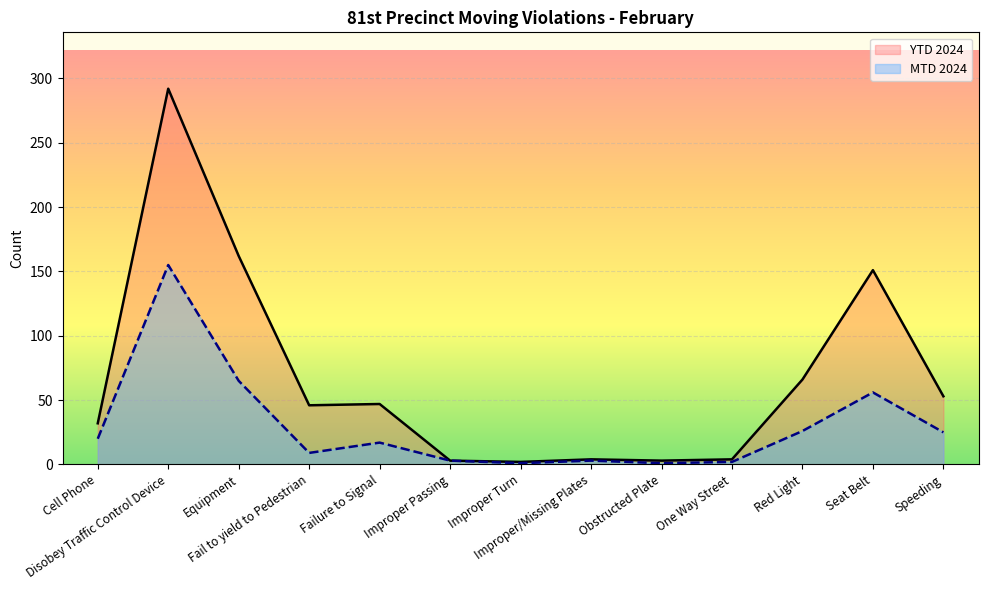

Which series has the largest total across all categories?

YTD 2024